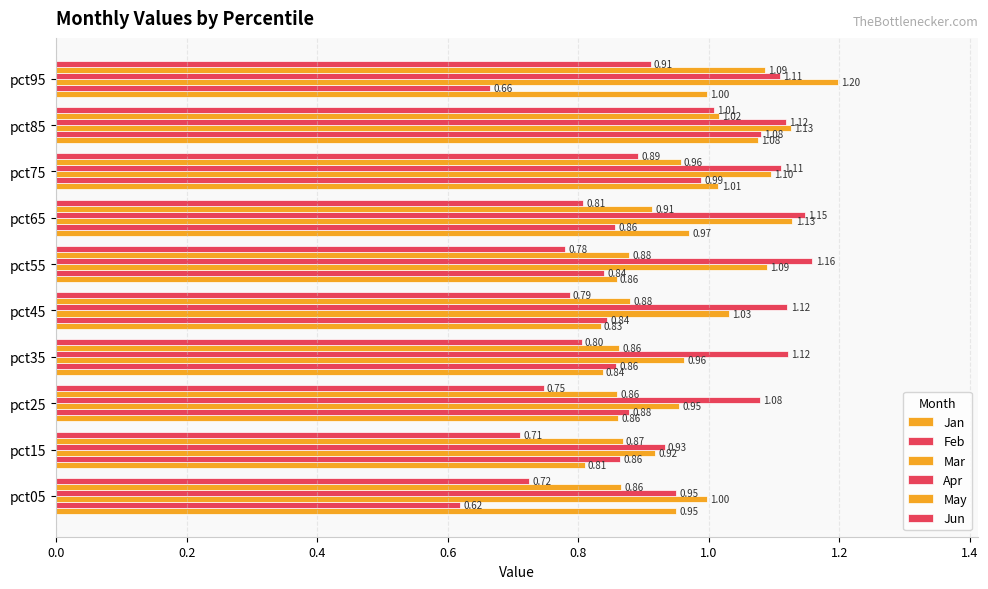

What is the maximum value for Jan?

1.1